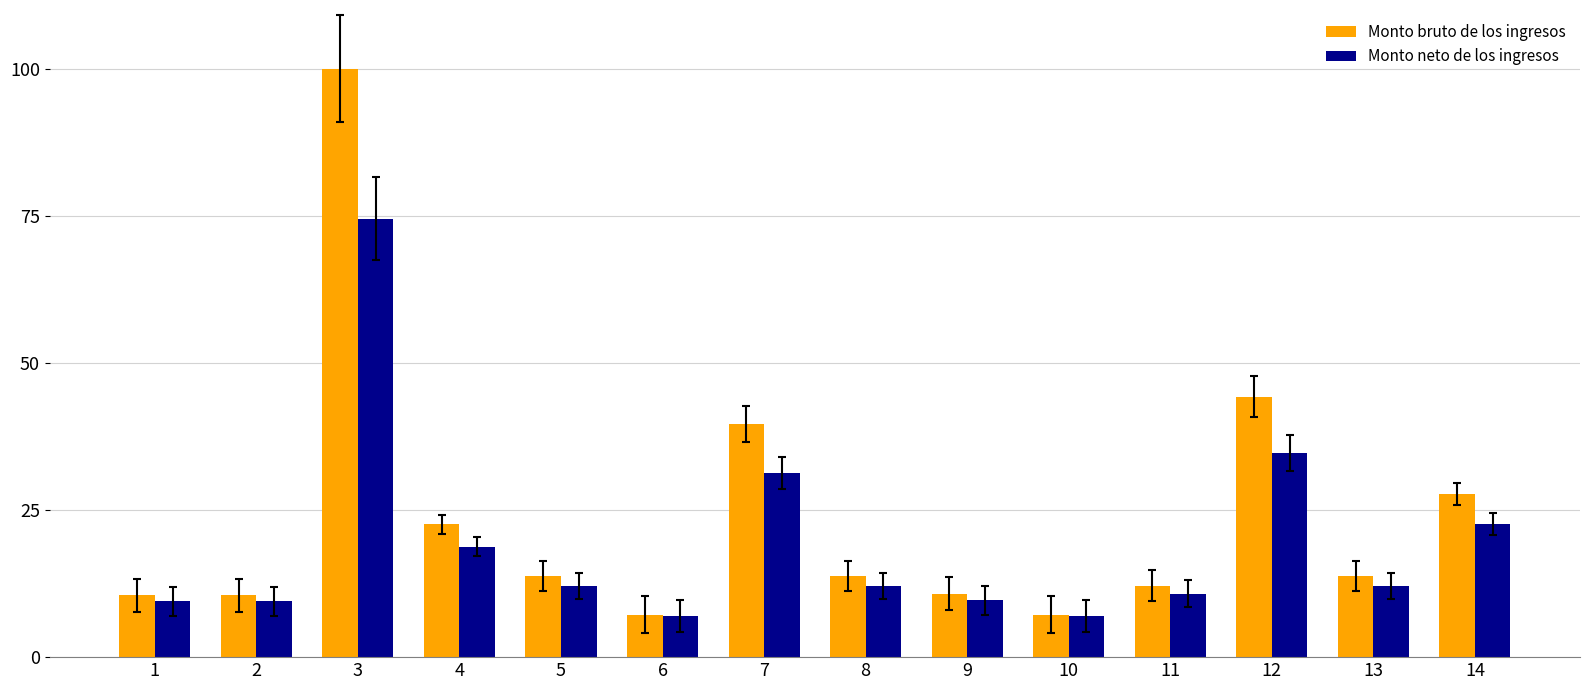

Which series has the largest total across all categories?

Monto bruto de los ingresos